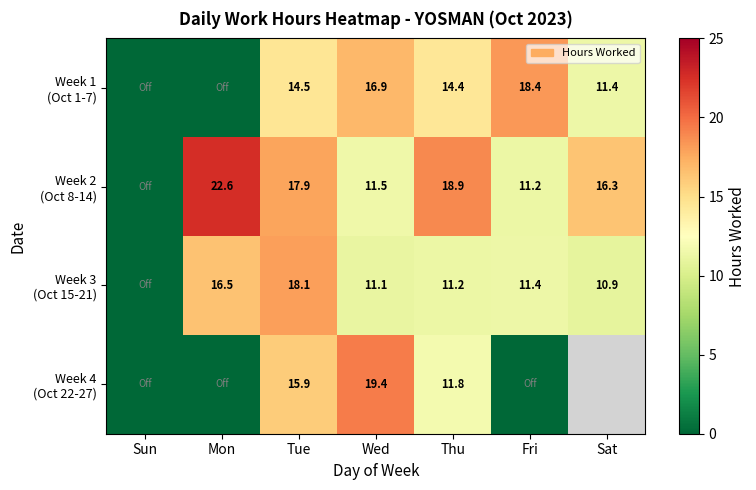

Count the number of categories in the chart.

7